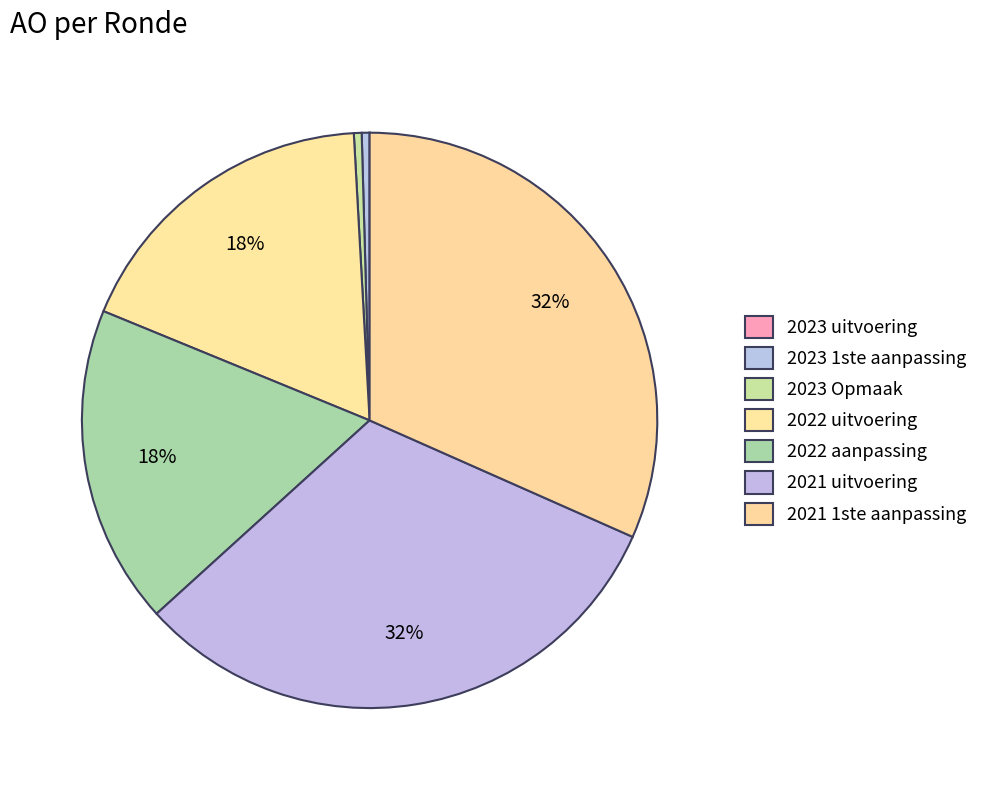

How many slices are in this pie chart?

7